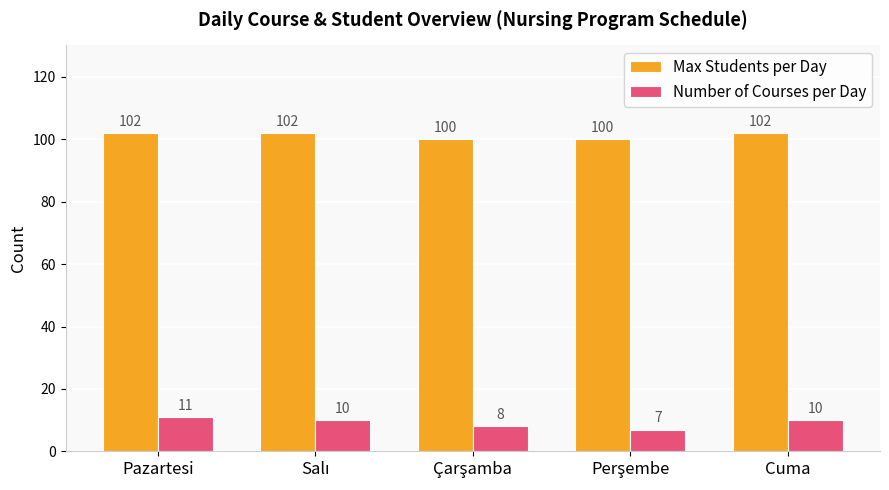

What is the lowest value of the Number of Courses per Day series?

7